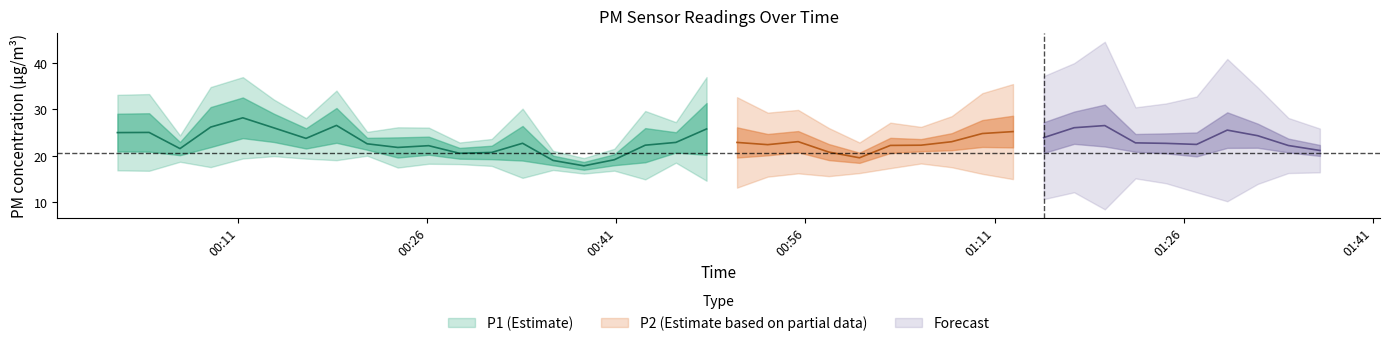

True or false: P2 and P1 cross at least once.

False